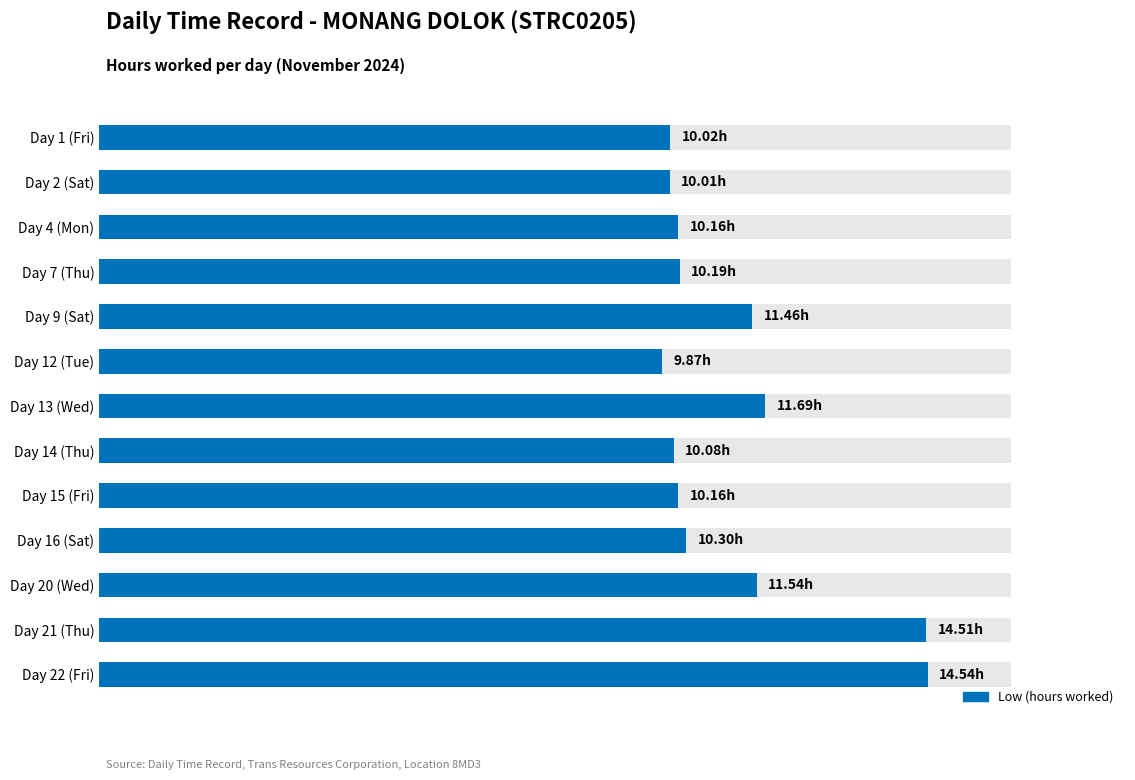

True or false: the data shows 17.1 at Day 13 (Wed).

False